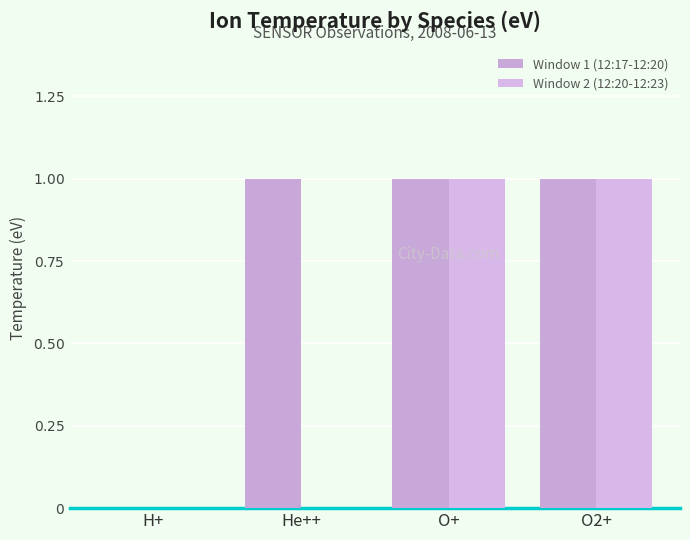

Count the number of data series in this chart.

2